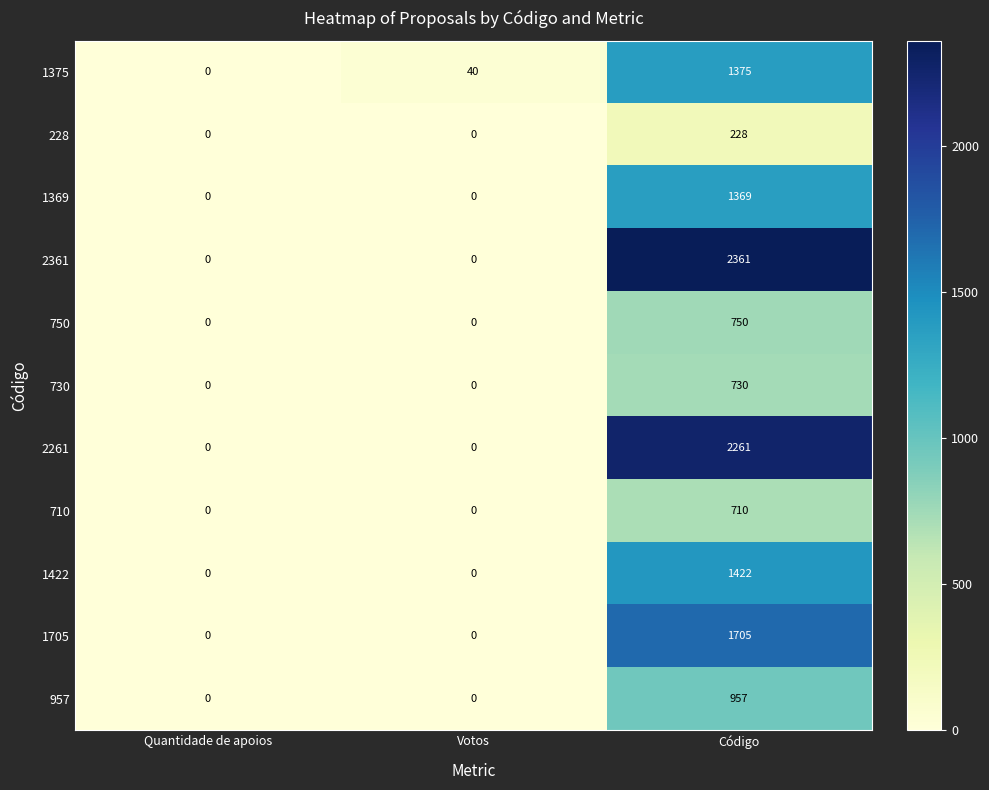

List the series in order of their peak value, lowest first.

228, 710, 730, 750, 957, 1369, 1375, 1422, 1705, 2261, 2361